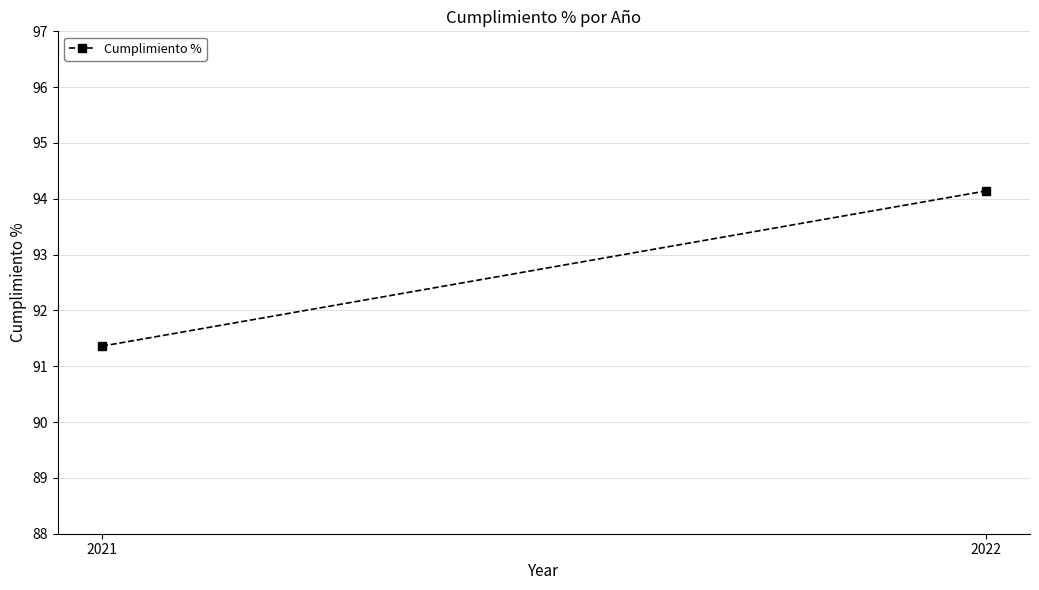

What is the smallest value displayed?

91.4